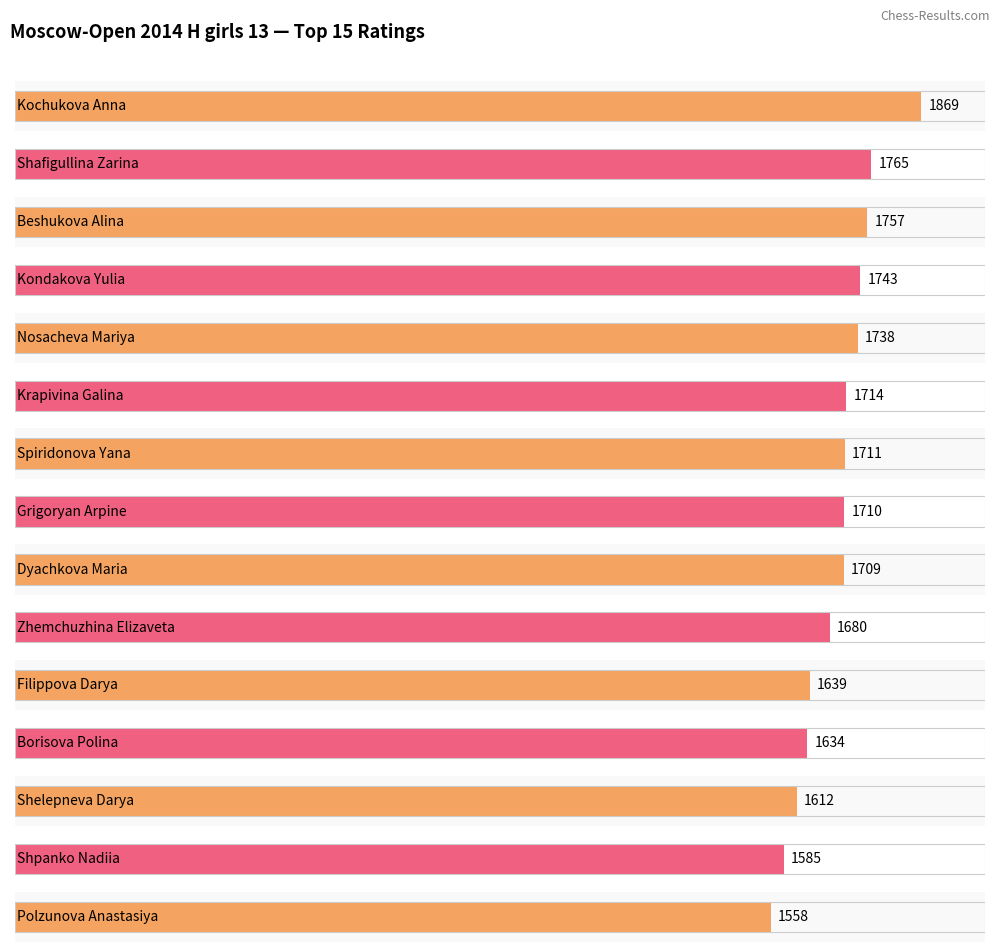

Rank the categories by value from highest to lowest.

Kochukova Anna, Shafigullina Zarina, Beshukova Alina, Kondakova Yulia, Nosacheva Mariya, Krapivina Galina, Spiridonova Yana, Grigoryan Arpine, Dyachkova Maria, Zhemchuzhina Elizaveta, Filippova Darya, Borisova Polina, Shelepneva Darya, Shpanko Nadiia, Polzunova Anastasiya